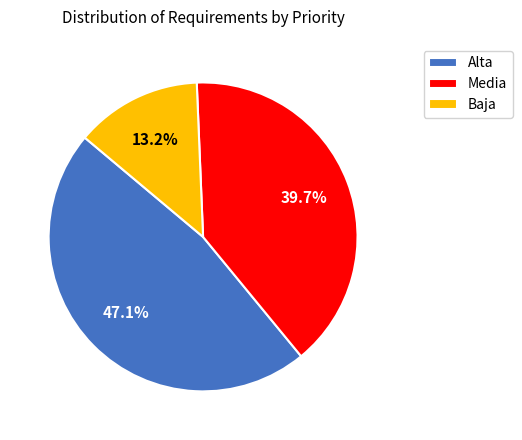

How many segments does this pie chart have?

3